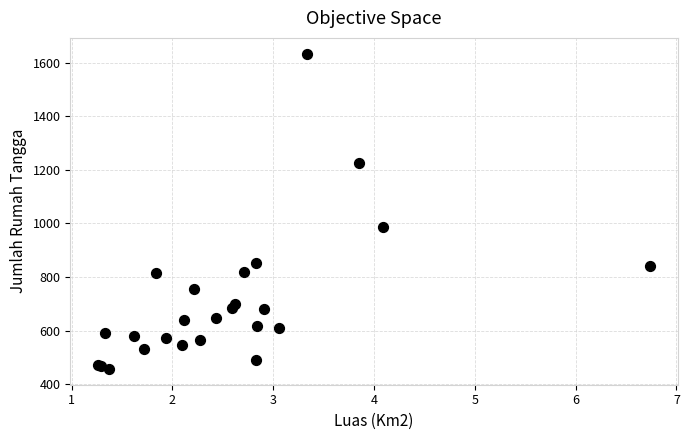

What Y value in the scatter plot is closest to 1045?

988